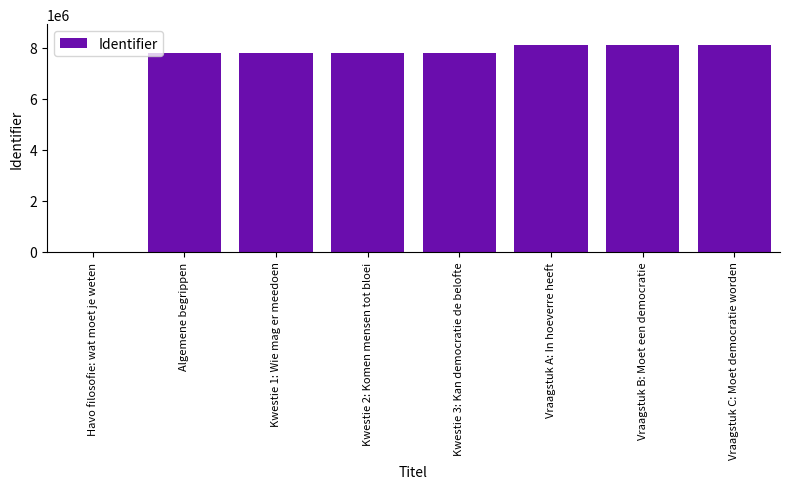

Count the number of data series in this chart.

1